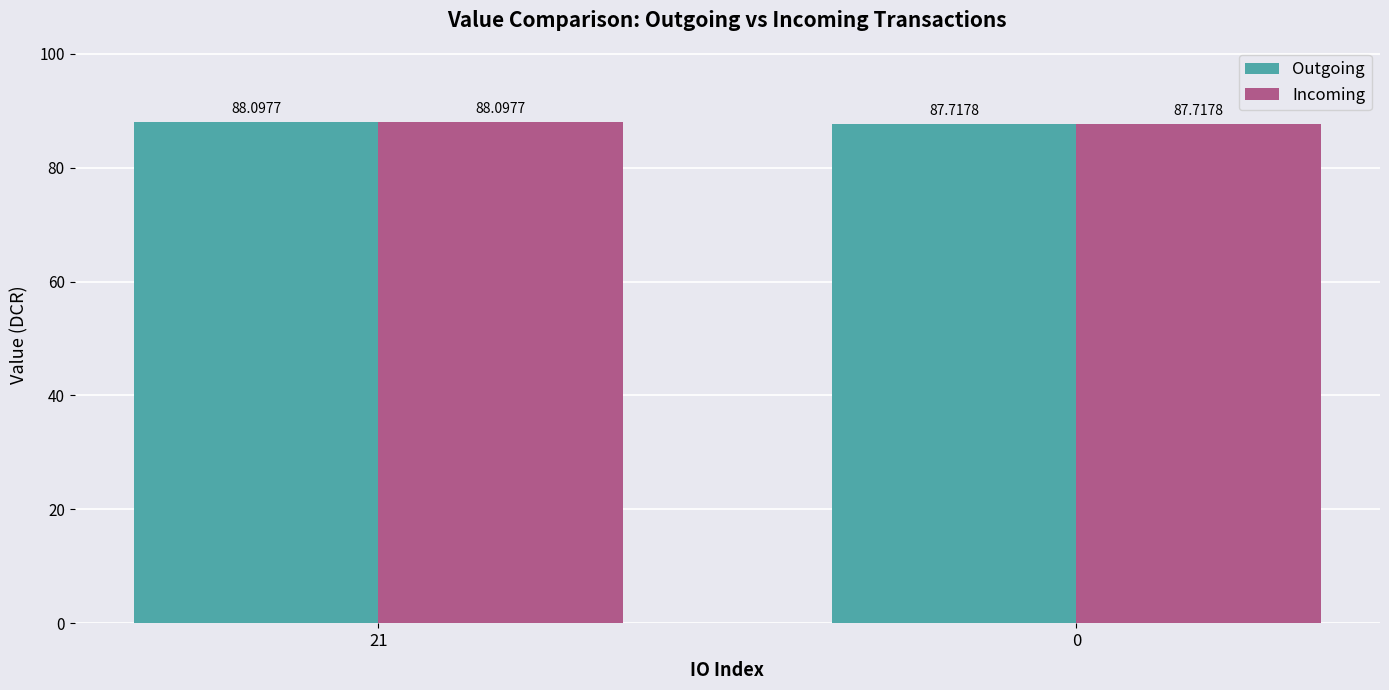

What is the difference between the Outgoing values at 21 and 0?

0.4